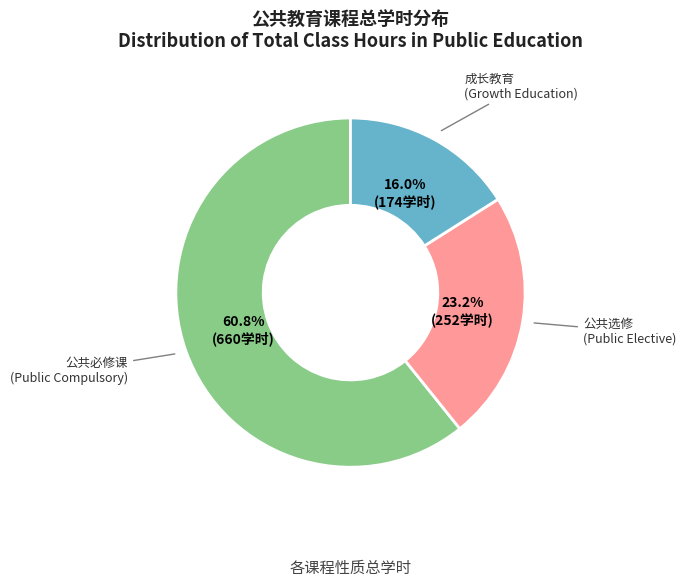

Is there a majority slice in this chart?

Yes